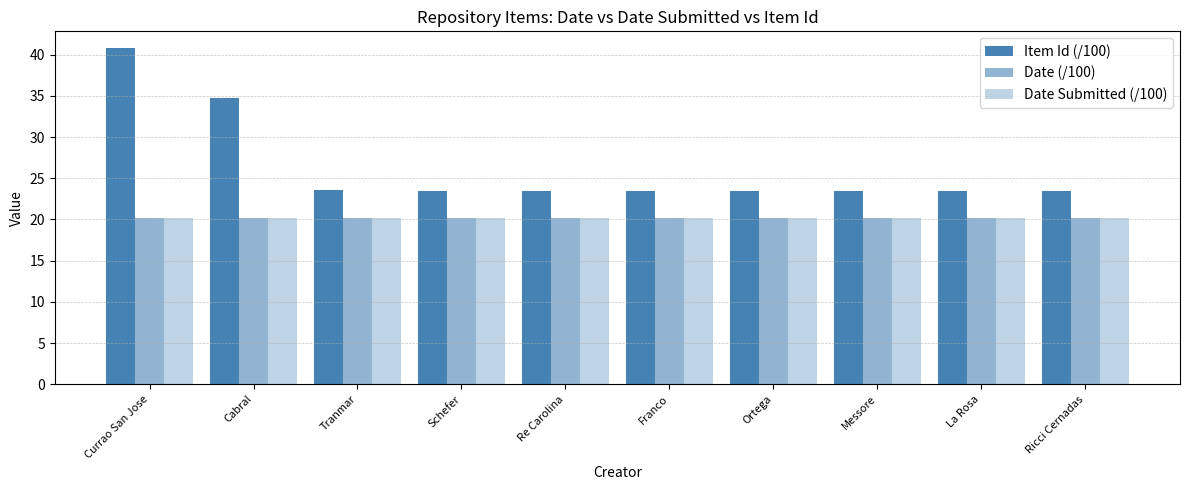

What value does the Date (/100) series have at La Rosa?

20.2